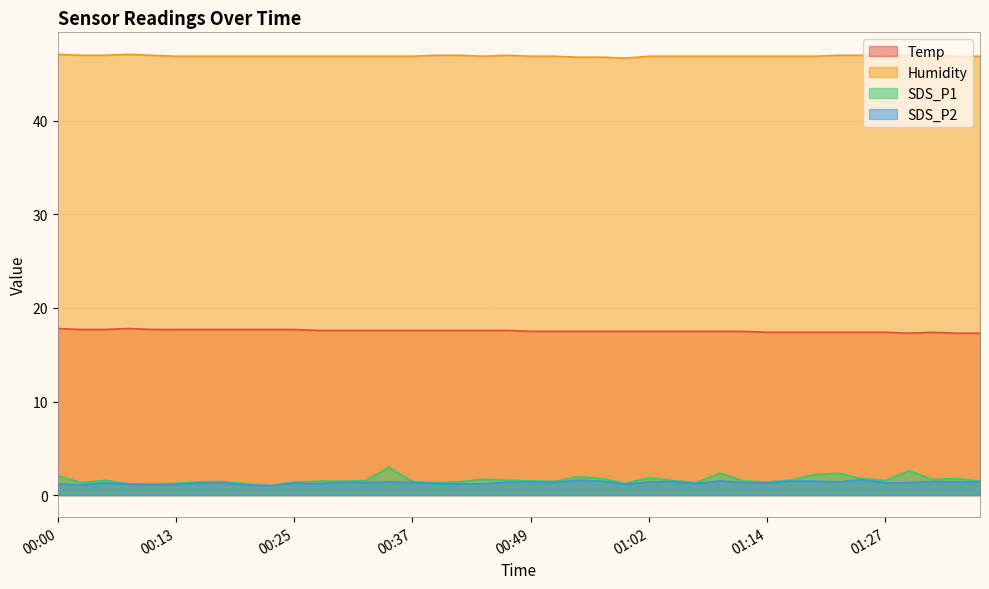

Between 00:59 and 01:12, which series saw the biggest shift?

SDS_P1